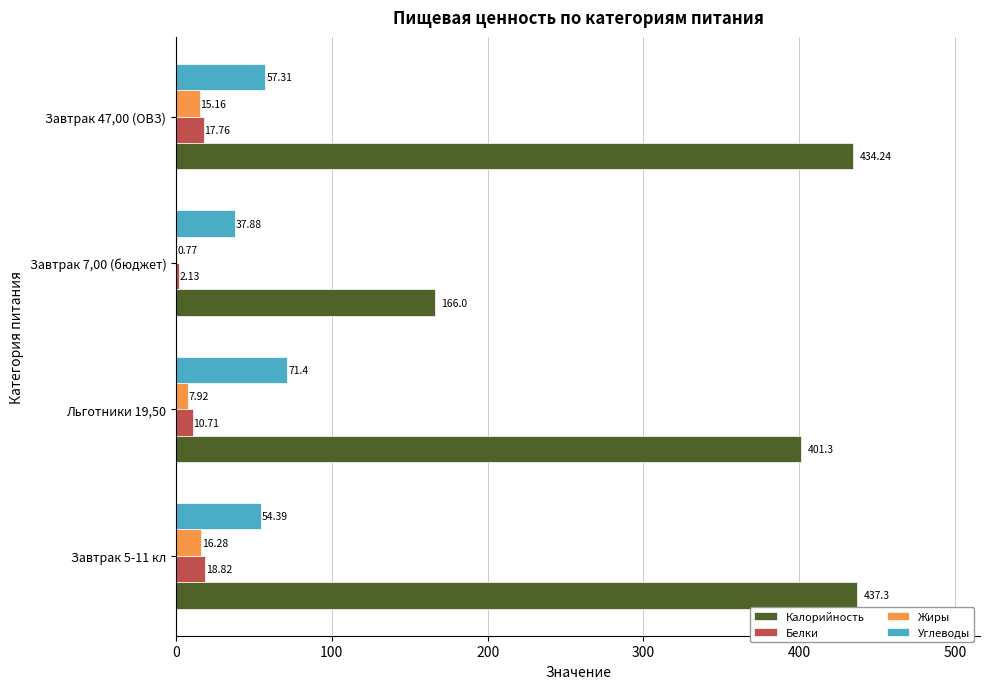

What are all the series names shown in the legend?

Калорийность, Белки, Жиры, Углеводы